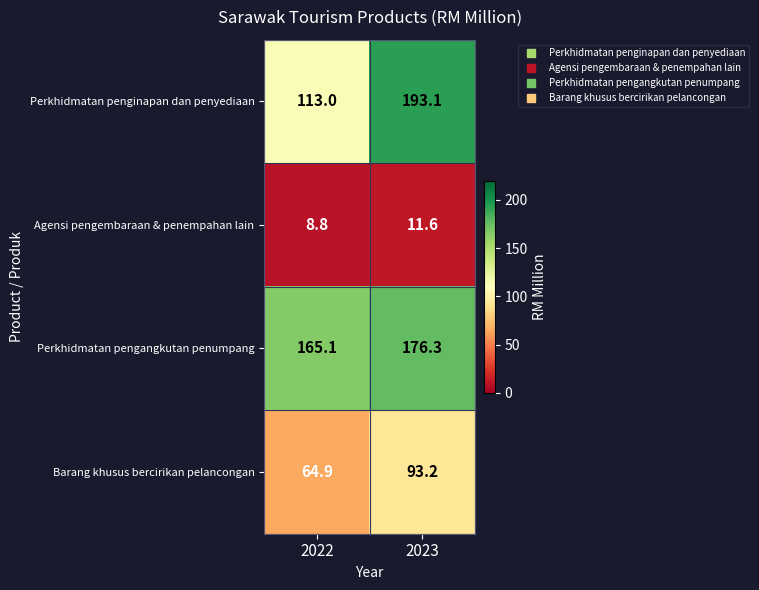

Reading right to left, list all the values displayed in this chart.

Perkhidmatan penginapan dan penyediaan: 2023=193.1	2022=113.0
Agensi pengembaraan & penempahan lain: 2023=11.6	2022=8.8
Perkhidmatan pengangkutan penumpang: 2023=176.3	2022=165.1
Barang khusus bercirikan pelancongan: 2023=93.2	2022=64.9